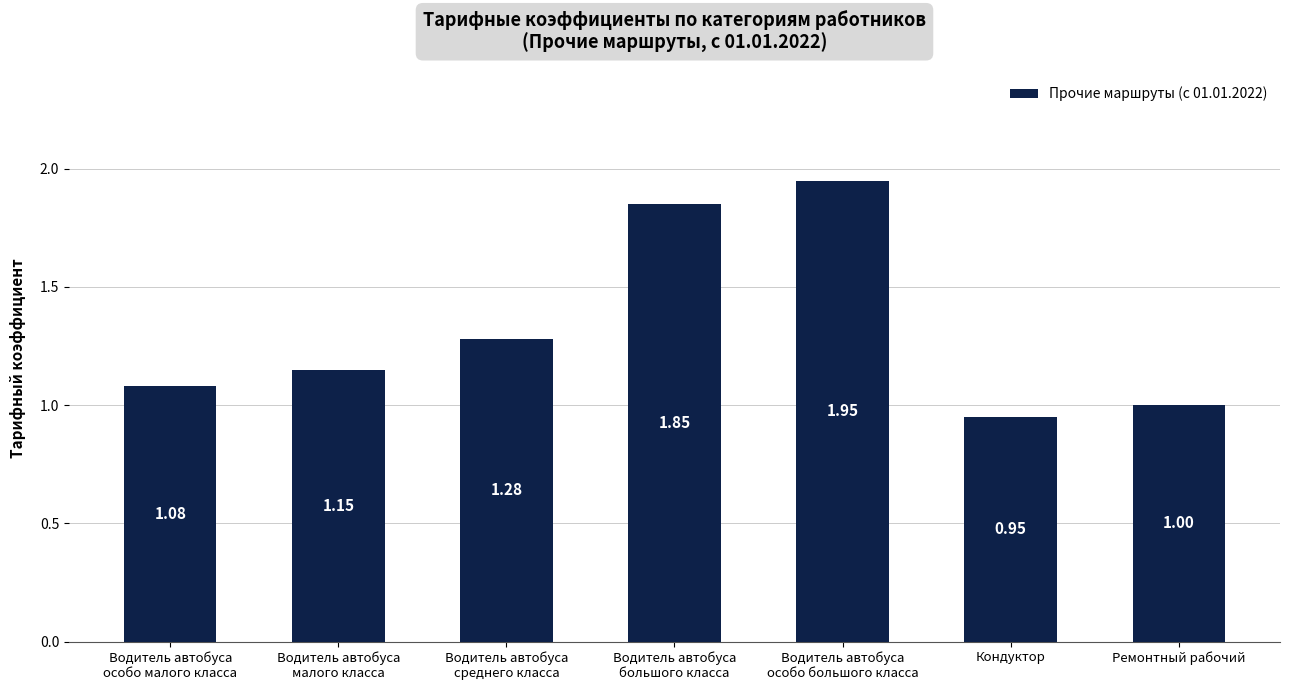

Rank the categories by value from highest to lowest.

Водитель автобуса
особо большого класса, Водитель автобуса
большого класса, Водитель автобуса
среднего класса, Водитель автобуса
малого класса, Водитель автобуса
особо малого класса, Ремонтный рабочий, Кондуктор